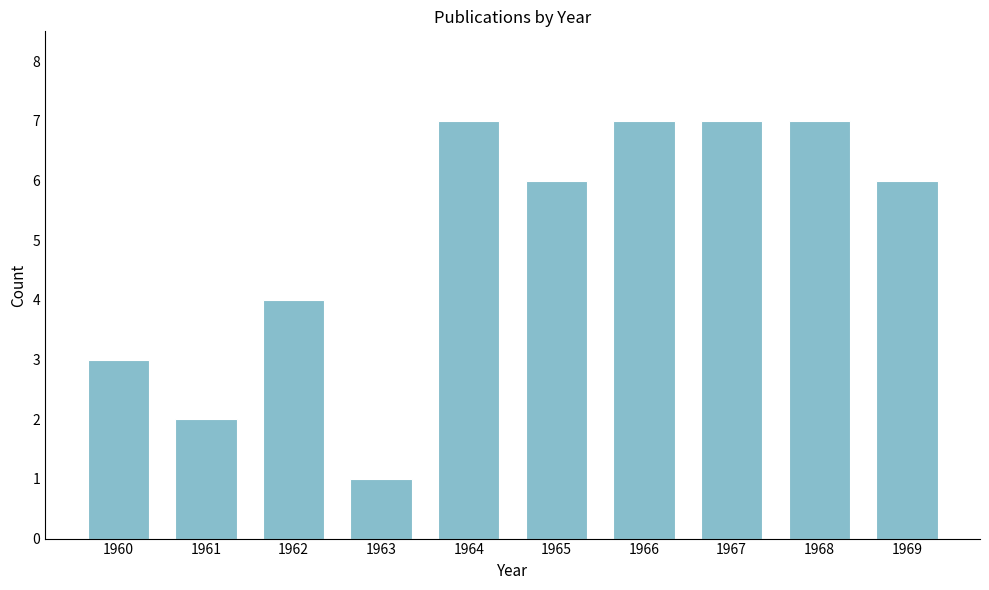

Reading left to right, list all the values displayed in this chart.

1960=3	1961=2	1962=4	1963=1	1964=7	1965=6	1966=7	1967=7	1968=7	1969=6